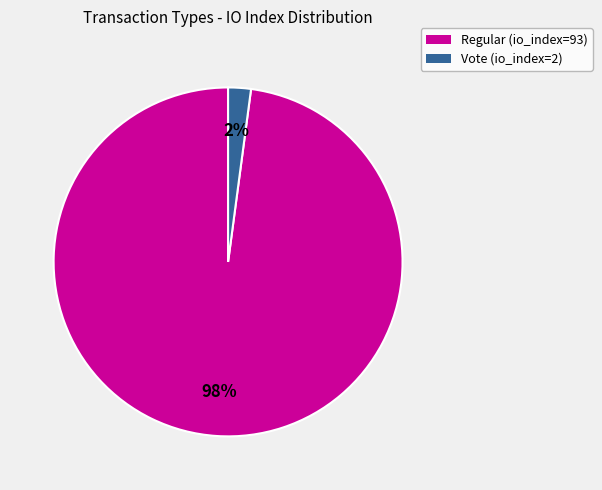

To the nearest percent, what percentage of the pie is Regular (io_index=93)?

98%